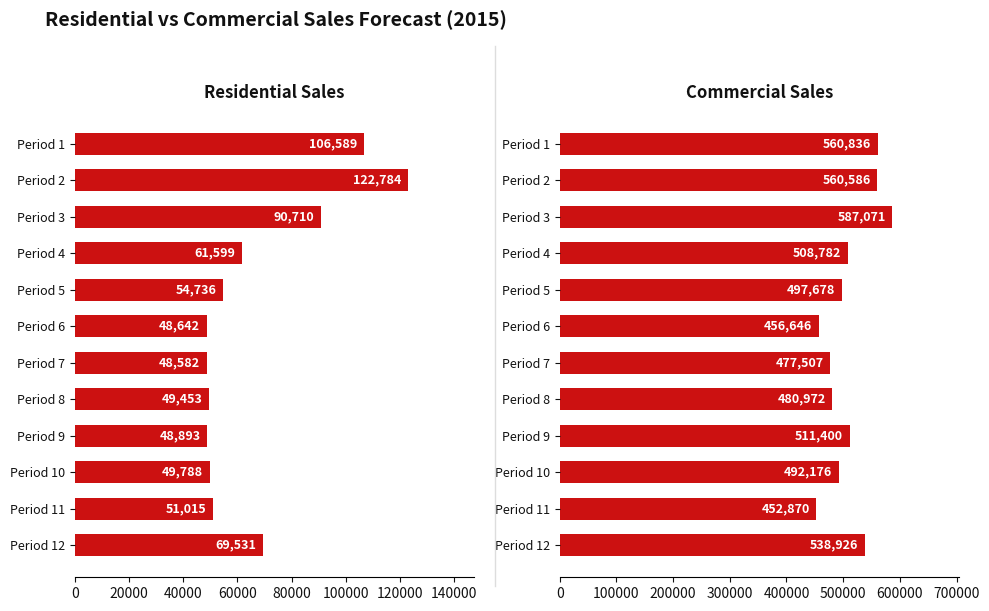

Reading left to right, extract all data points from this chart.

Residential Sales: 106589.5	122784.2	90710.9	61599.0	54736.5	48642.6	48582.1	49453.0	48893.4	49788.2	51015.4	69531.5
Commercial Sales: 560836.7	560586.4	587071.2	508782.2	497678.8	456646.8	477507.0	480972.2	511400.6	492176.7	452870.2	538926.6